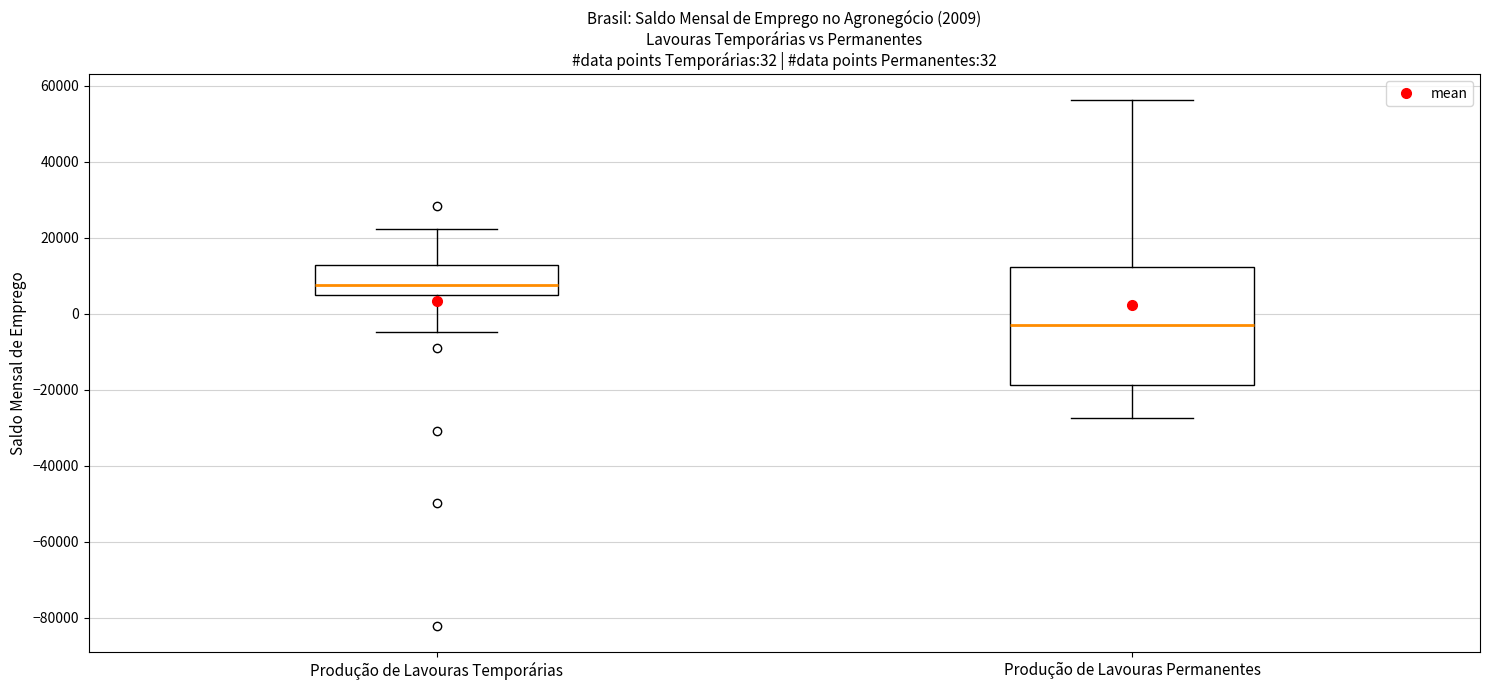

Which box's median line is the highest?

Produção de Lavouras Temporárias